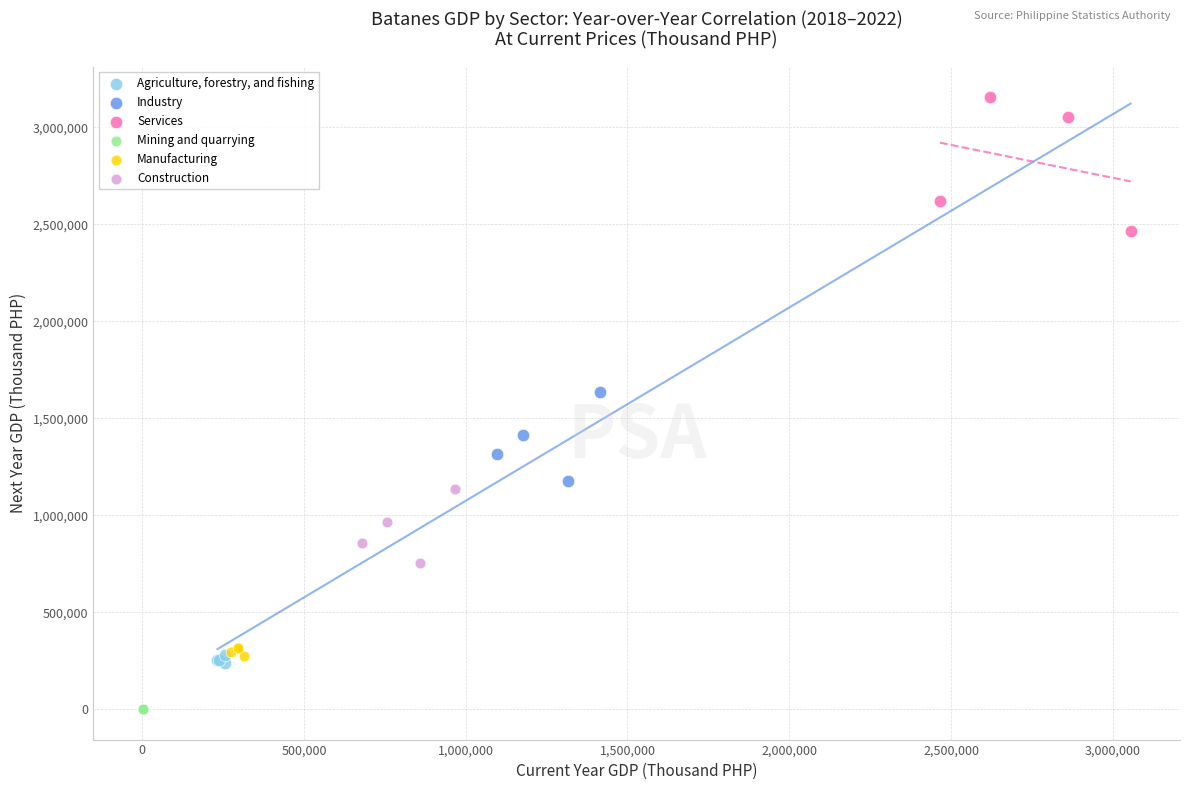

Which series reaches the minimum Y coordinate?

Mining and quarrying